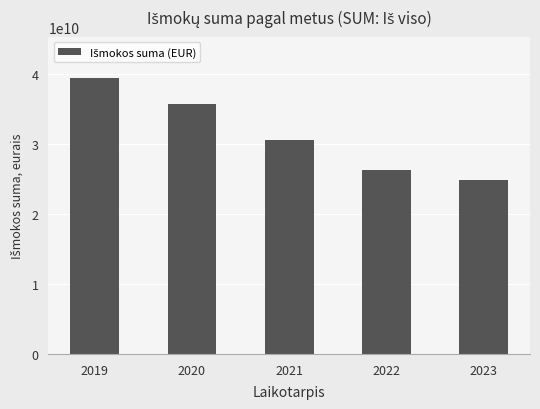

List the labels in order of value, largest first.

2019, 2020, 2021, 2022, 2023